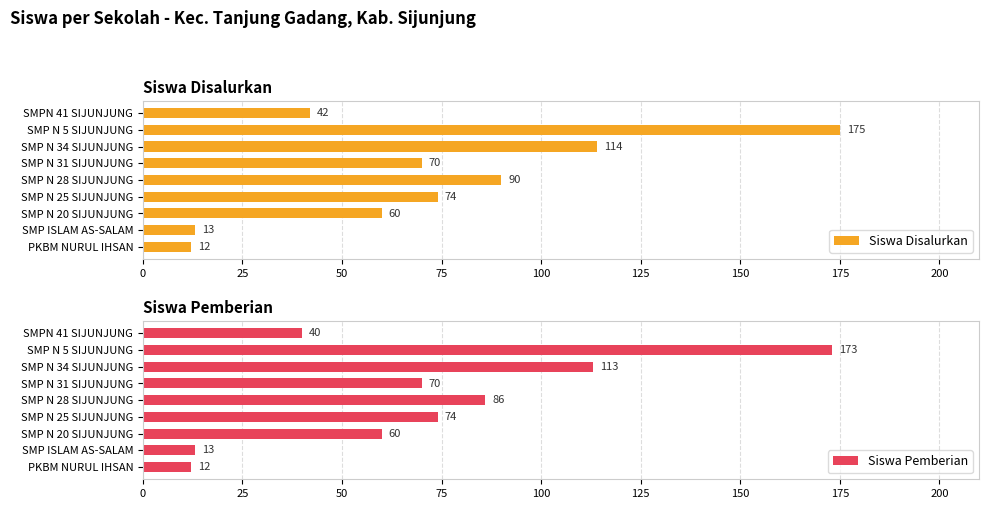

Reading left to right, list all the values displayed in this chart.

Siswa Disalurkan: 12	13	60	74	90	70	114	175	42
Siswa Pemberian: 12	13	60	74	86	70	113	173	40